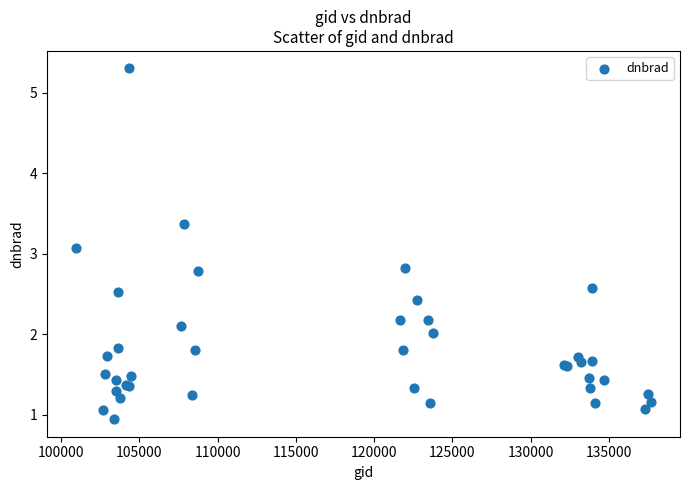

What Y value in the scatter plot is closest to 3?

3.1